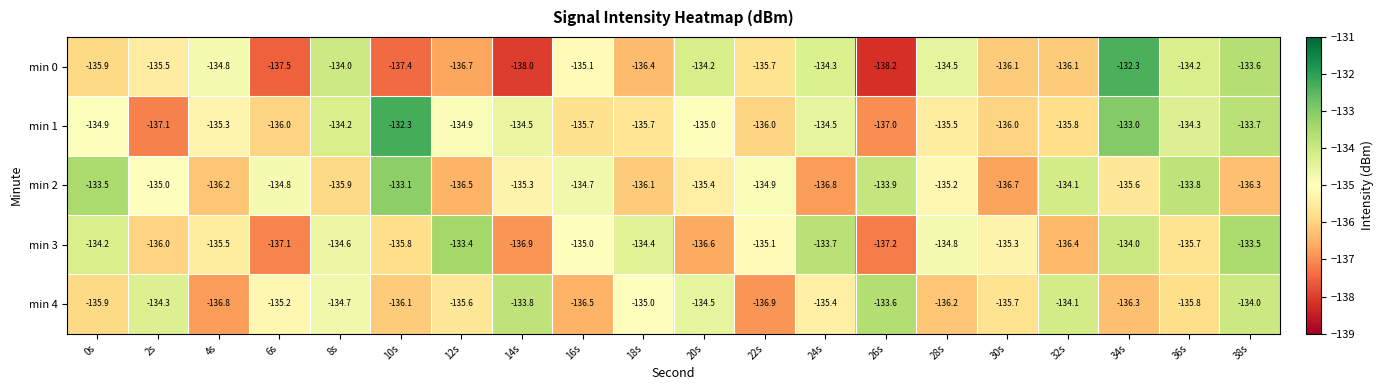

List the labels in order of min 3 value, smallest first.

26s, 6s, 14s, 20s, 32s, 2s, 10s, 36s, 4s, 30s, 22s, 16s, 28s, 8s, 18s, 0s, 34s, 24s, 38s, 12s